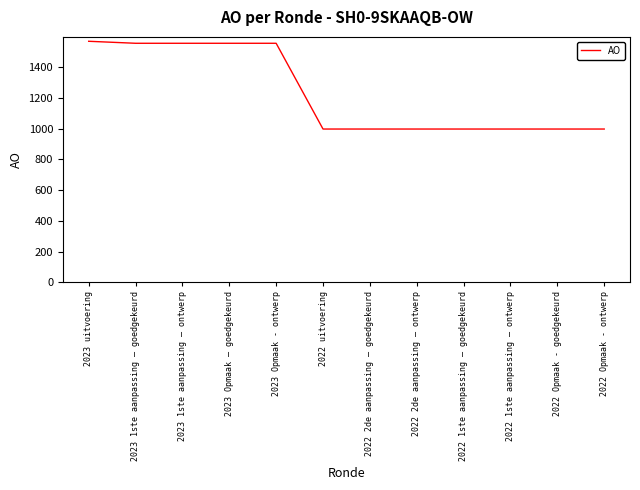

What position from the right is 2023 Opmaak - ontwerp?

8